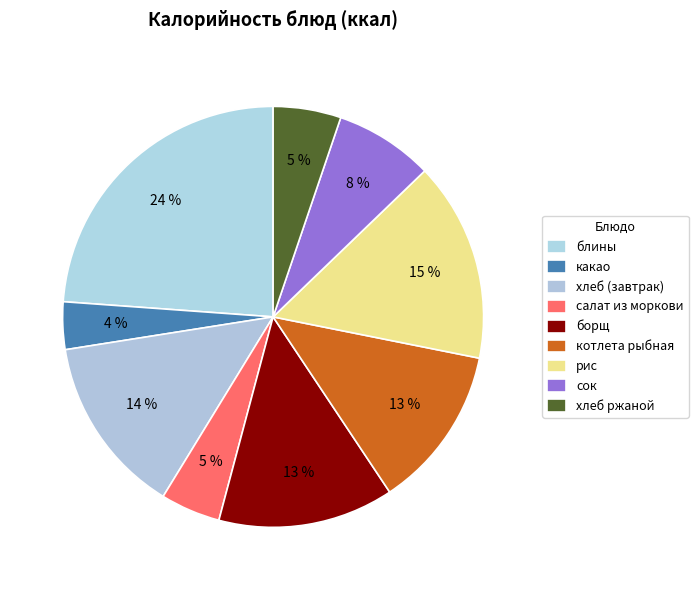

What percentage is NOT represented by блины?

76.2%